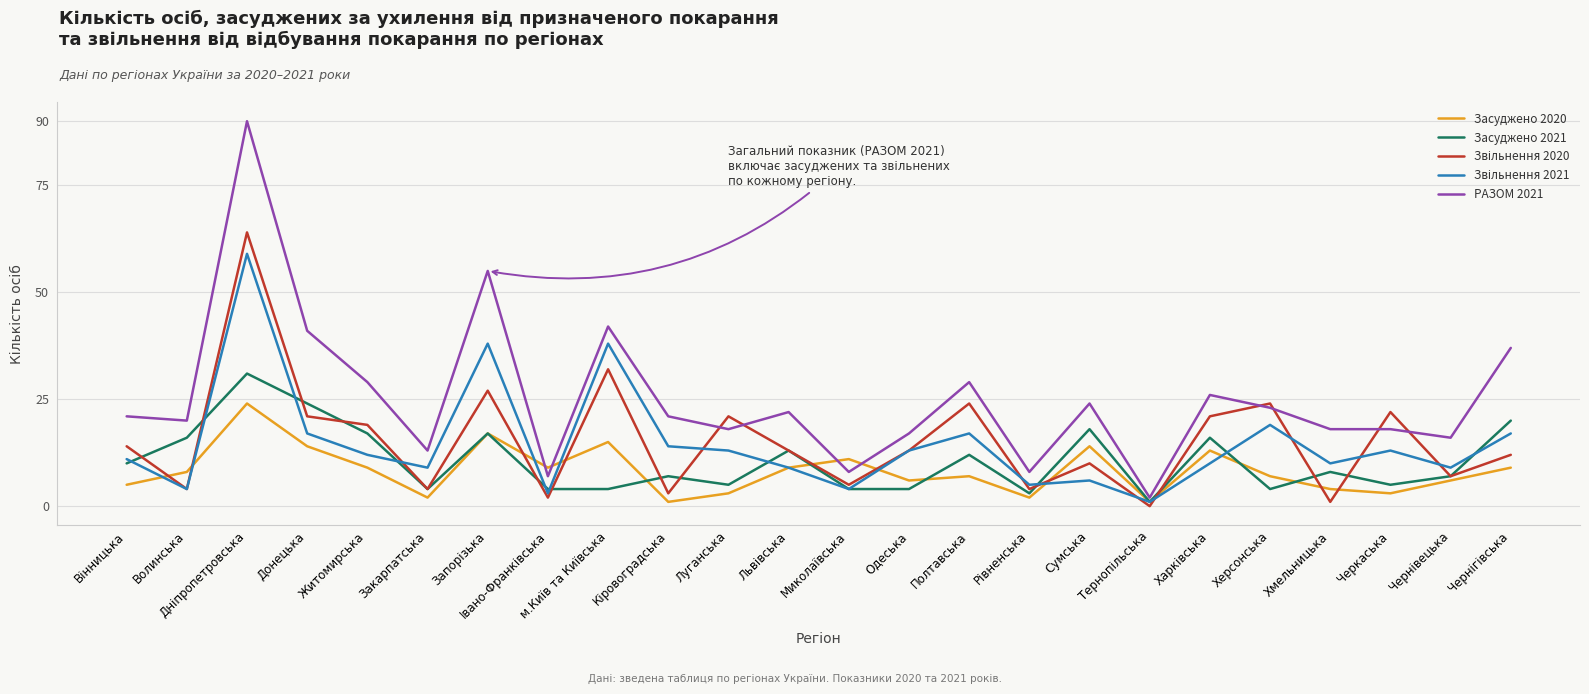

Read the Засуджено 2021 value at Луганська.

5